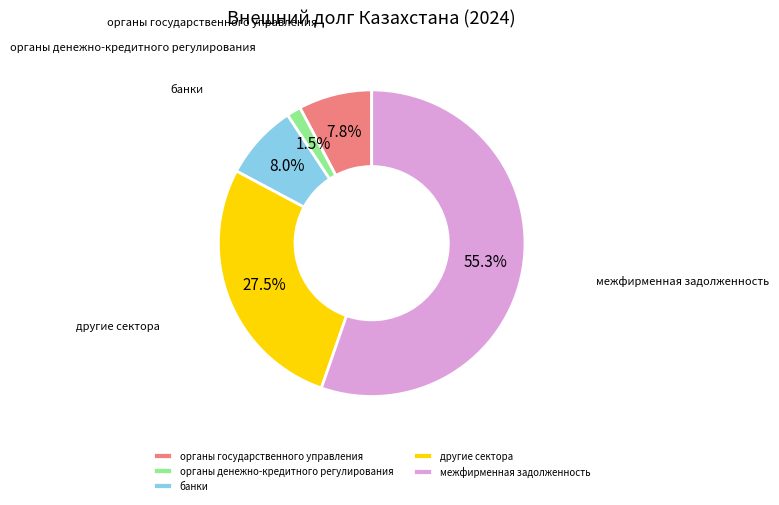

The органы государственного управления slice represents 1% of the pie. True or false?

False